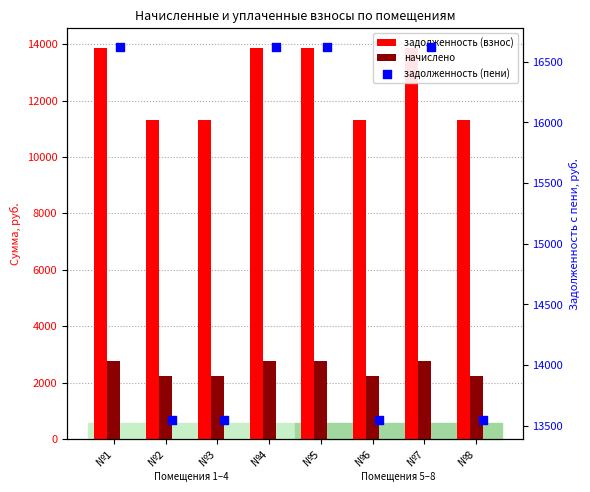

At how many categories does at least one series exceed 3089?

8